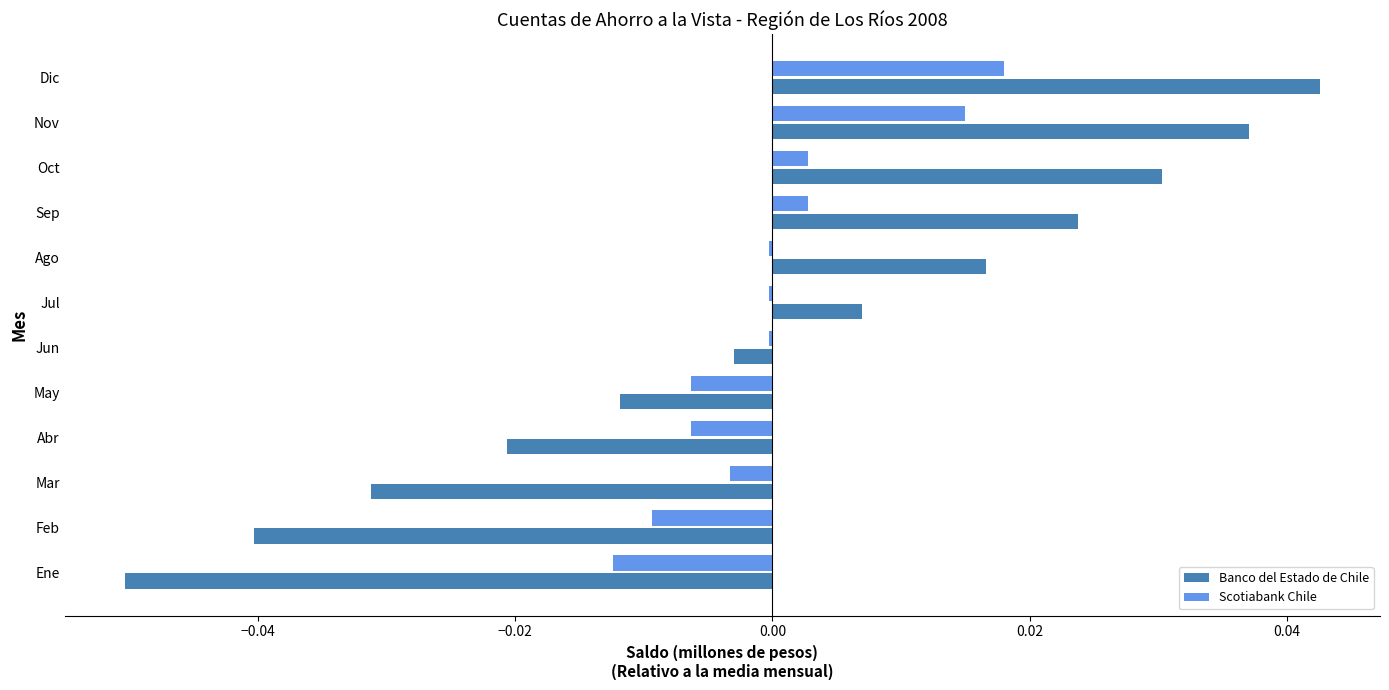

Between May and Ago, which series saw the biggest shift?

Banco del Estado de Chile